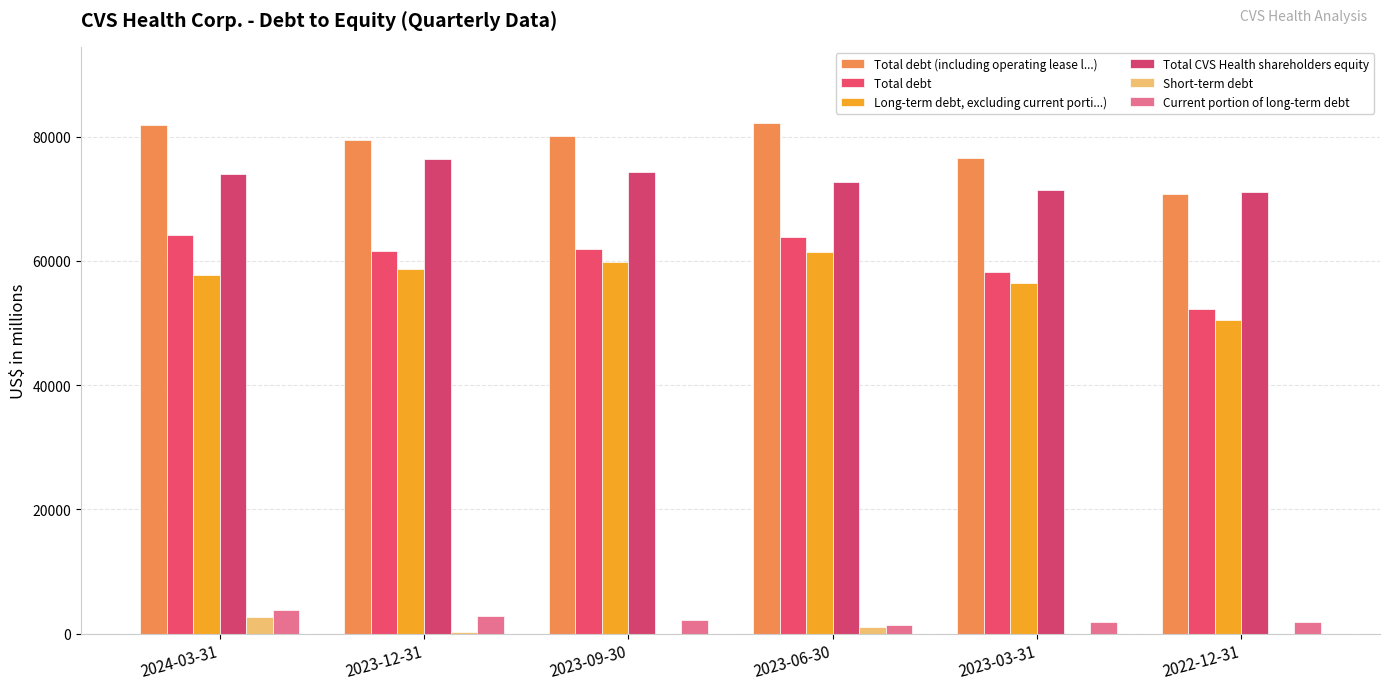

Which category has the lowest value across all series?

2023-09-30